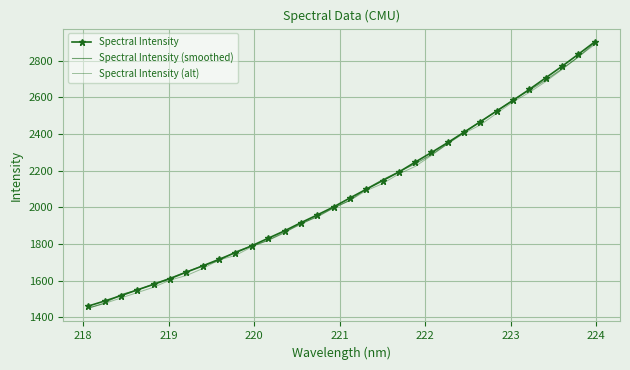

True or false: Spectral Intensity (smoothed) has more than 1 points higher than both neighbors.

False